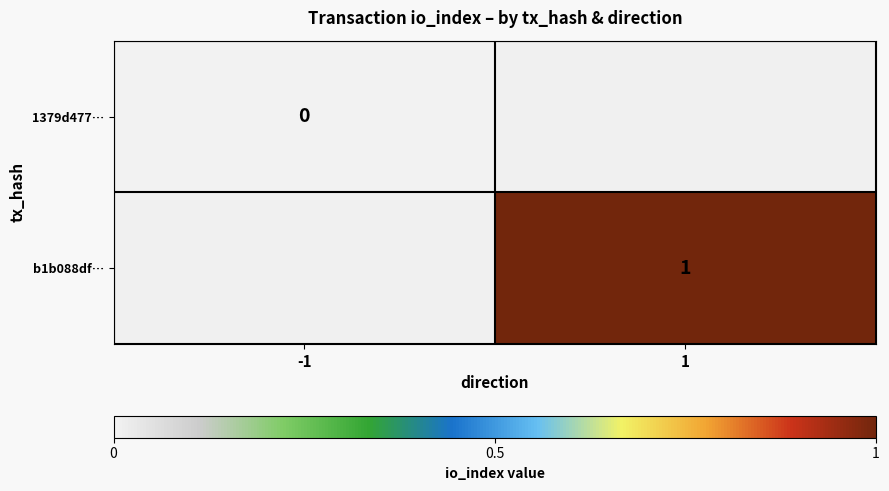

The b1b088df… series shows 0 at 1. True or false?

False